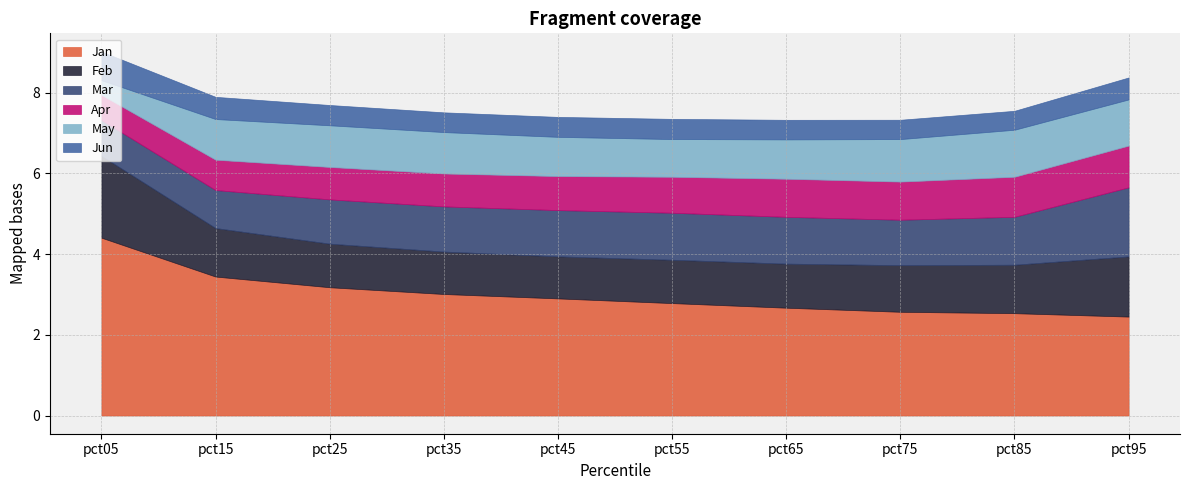

Reading right to left, transcribe all the data shown in this chart.

Jan: pct95=2.5	pct85=2.5	pct75=2.6	pct65=2.7	pct55=2.8	pct45=2.9	pct35=3.0	pct25=3.2	pct15=3.4	pct05=4.4
Feb: pct95=1.5	pct85=1.2	pct75=1.2	pct65=1.1	pct55=1.1	pct45=1.0	pct35=1.1	pct25=1.1	pct15=1.2	pct05=2.0
Mar: pct95=1.7	pct85=1.2	pct75=1.1	pct65=1.2	pct55=1.2	pct45=1.1	pct35=1.1	pct25=1.1	pct15=0.9	pct05=0.9
Apr: pct95=1.0	pct85=1.0	pct75=0.9	pct65=0.9	pct55=0.9	pct45=0.8	pct35=0.8	pct25=0.8	pct15=0.8	pct05=0.6
May: pct95=1.1	pct85=1.2	pct75=1.1	pct65=1.0	pct55=0.9	pct45=1.0	pct35=1.0	pct25=1.0	pct15=1.0	pct05=0.4
Jun: pct95=0.5	pct85=0.5	pct75=0.5	pct65=0.5	pct55=0.5	pct45=0.5	pct35=0.5	pct25=0.5	pct15=0.5	pct05=0.7